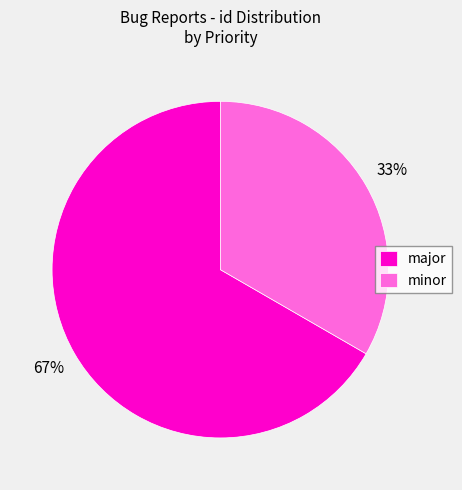

To the nearest percent, what portion does minor represent?

33%